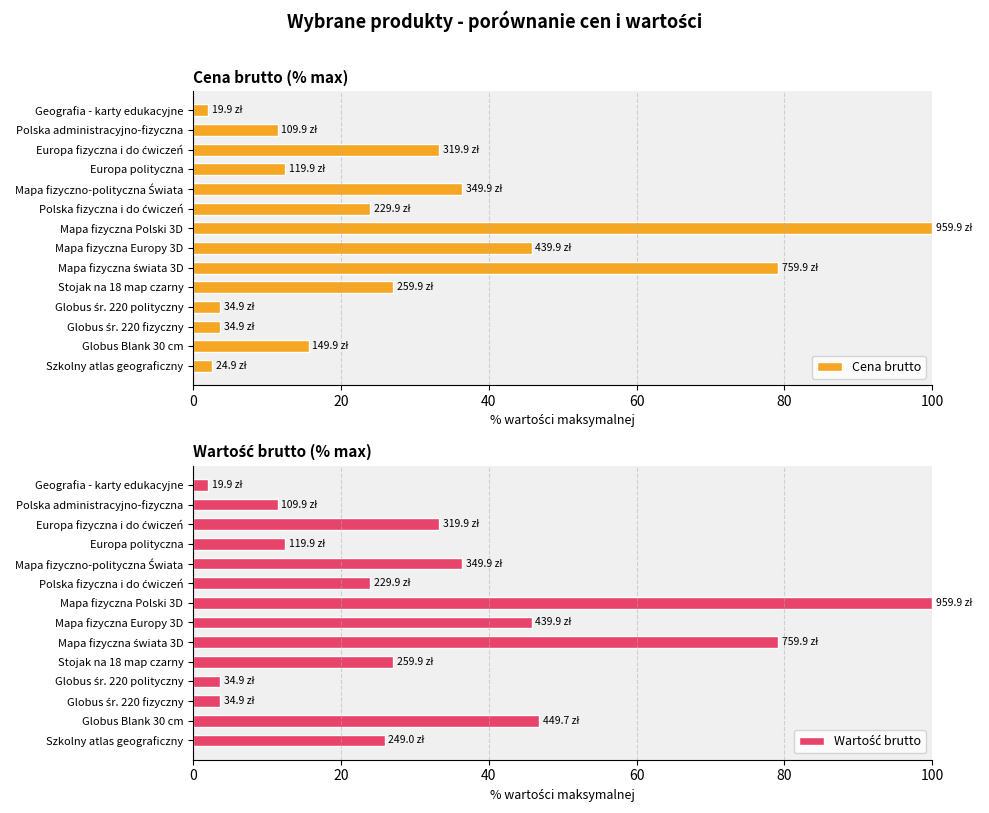

The value of Cena brutto at Mapa fizyczna Polski 3D is 100.0. True or false?

True